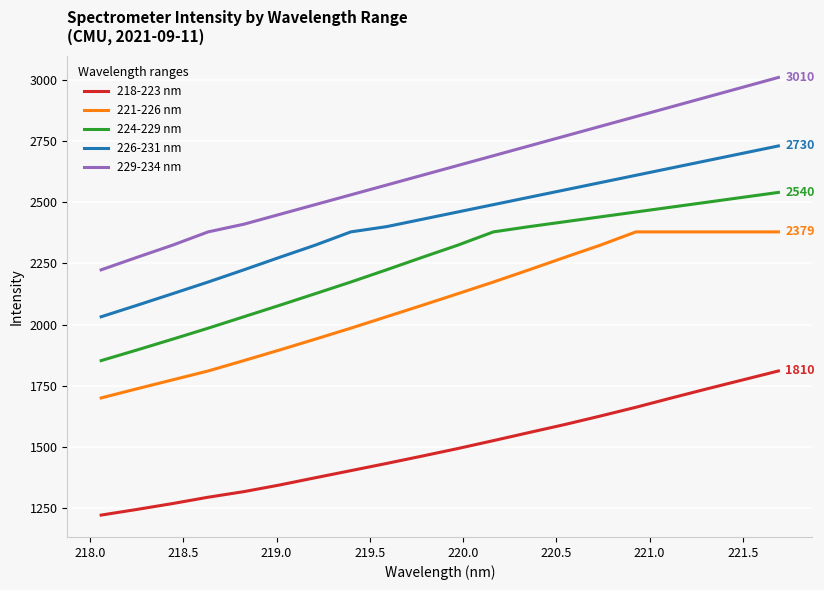

True or false: 218-223 nm and 226-231 nm intersect in this chart.

False